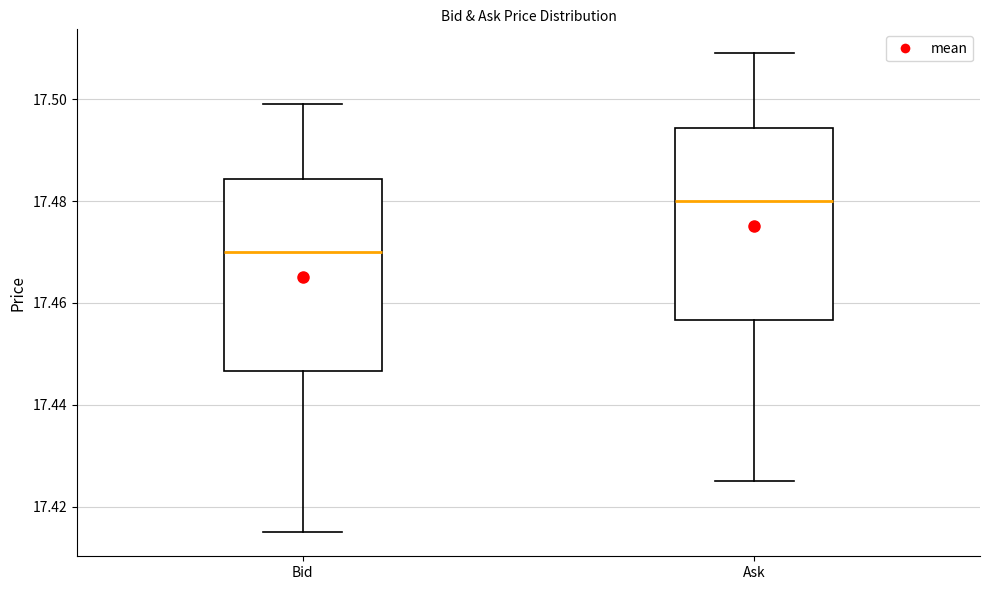

Reading left to right, read every box against the y-axis: the position of its median line, the range the box covers, and the ends of its whiskers. The values are not printed on the chart, so give them approximately, as read against the axis.

Bid: median 17.470, box 17.446 to 17.484, whiskers 17.416 to 17.500
Ask: median 17.480, box 17.456 to 17.494, whiskers 17.426 to 17.510